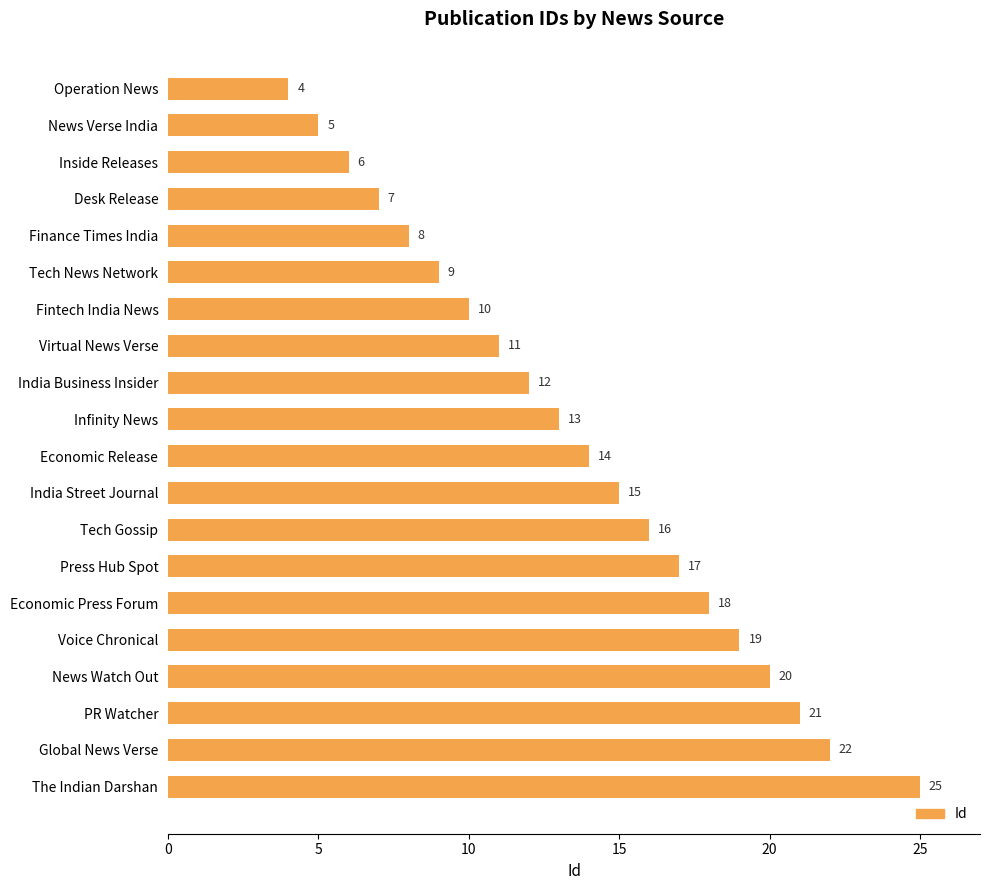

At which label is the value closest to 14?

Economic Release